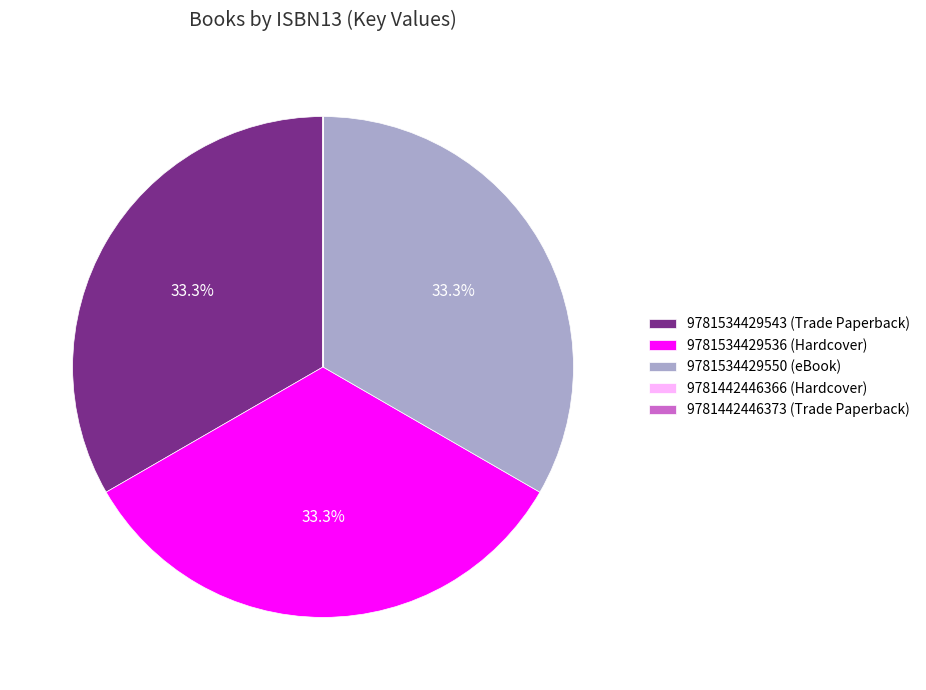

Is there any slice that represents more than half of the pie?

No